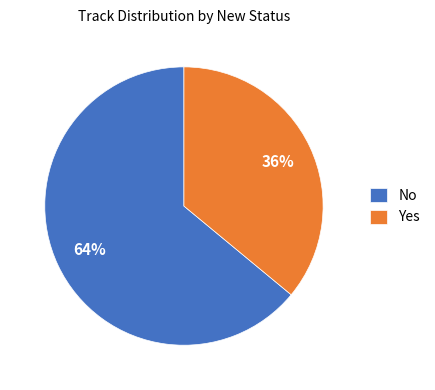

Do No and Yes together represent more than half of the pie?

Yes